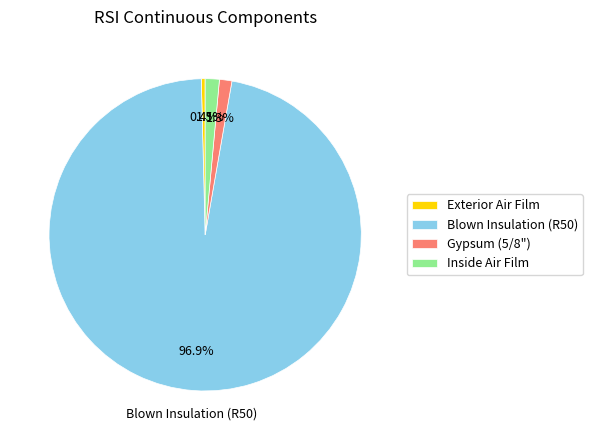

How many segments does this pie chart have?

4